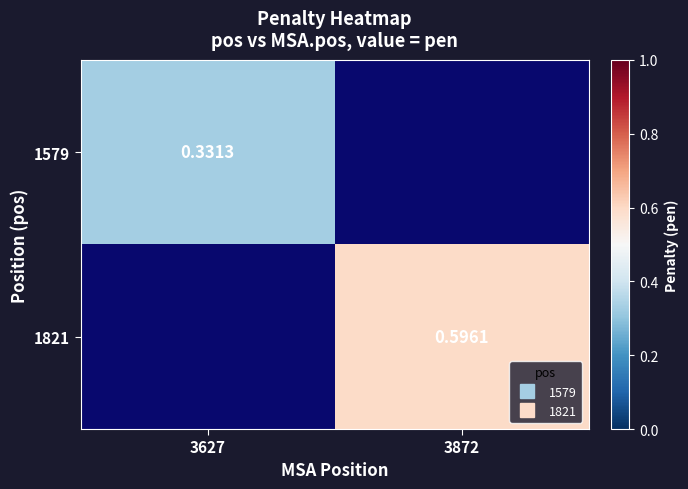

What is the minimum value shown in the chart?

0.3